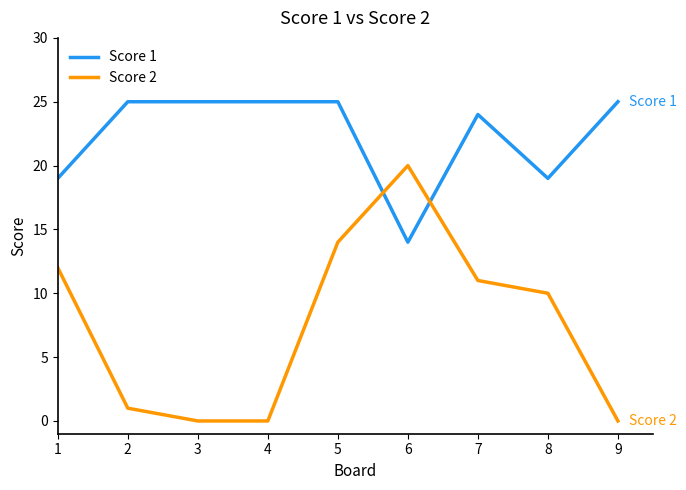

Is it true that Score 1 equals 25 at 5?

True